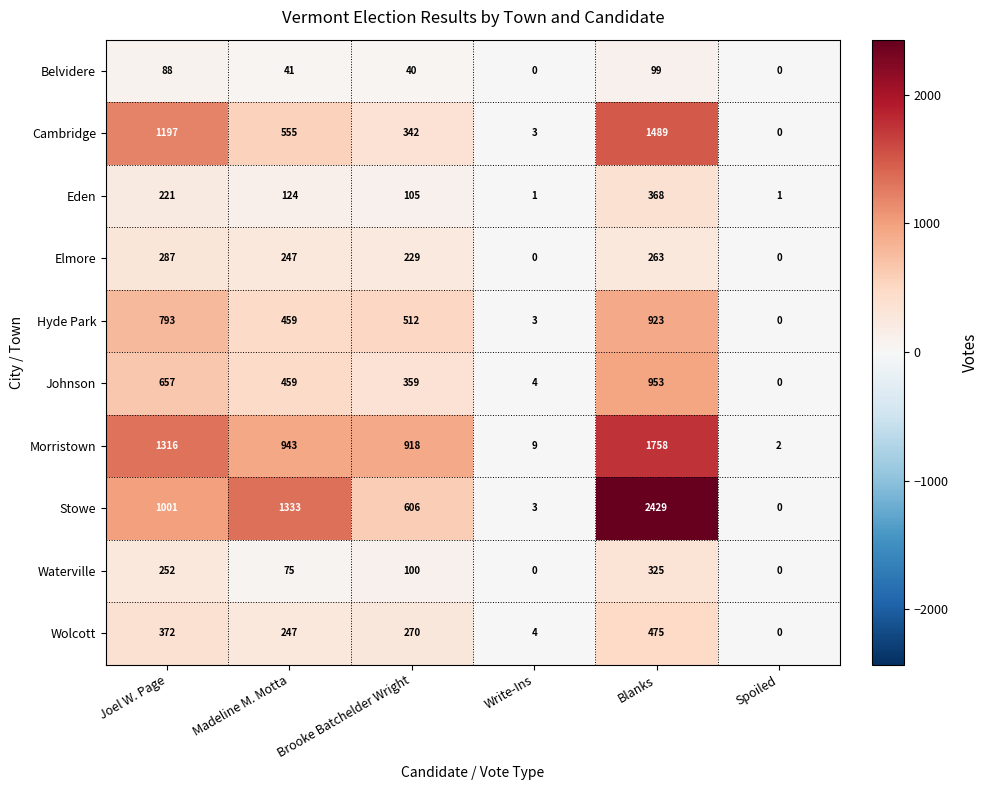

What is the difference between the second highest and second lowest values in the Eden series?

220